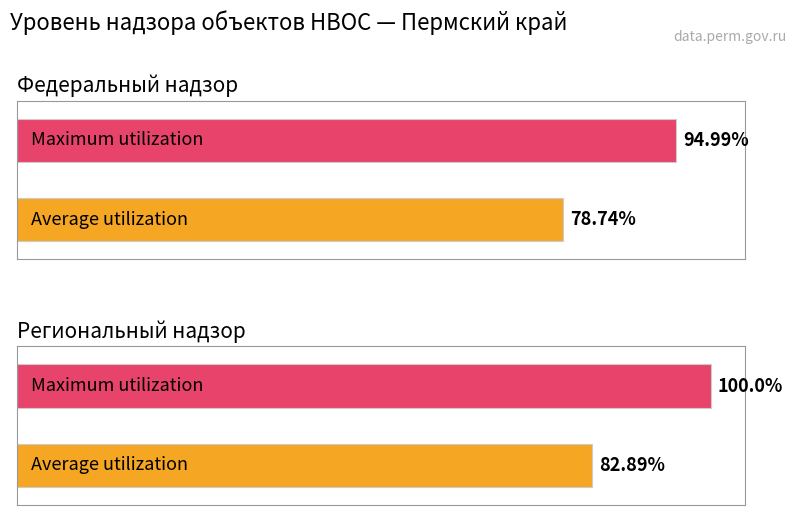

What are all the series names shown in the legend?

Average utilization, Maximum utilization